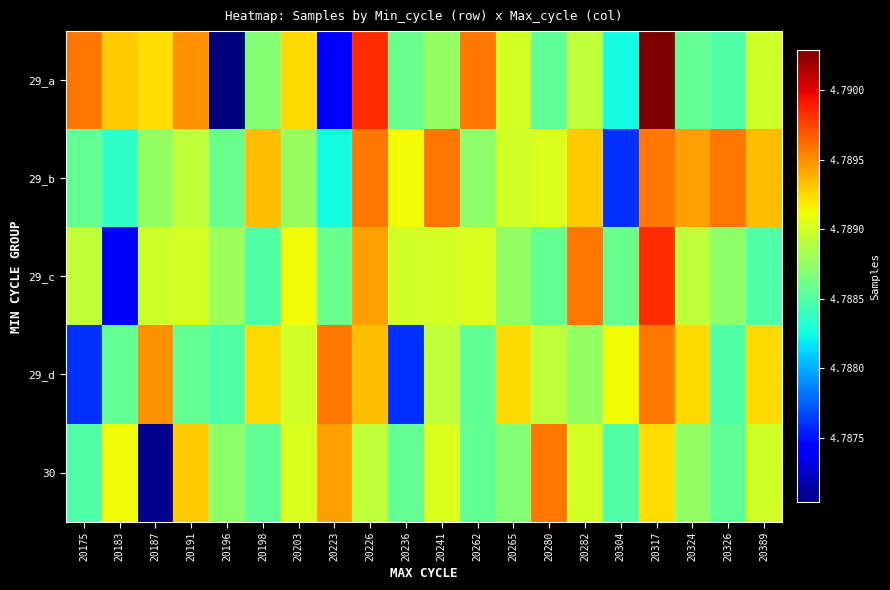

List the series in order of their peak value, highest first.

29_a, 29_c, 29_b, 29_d, 30